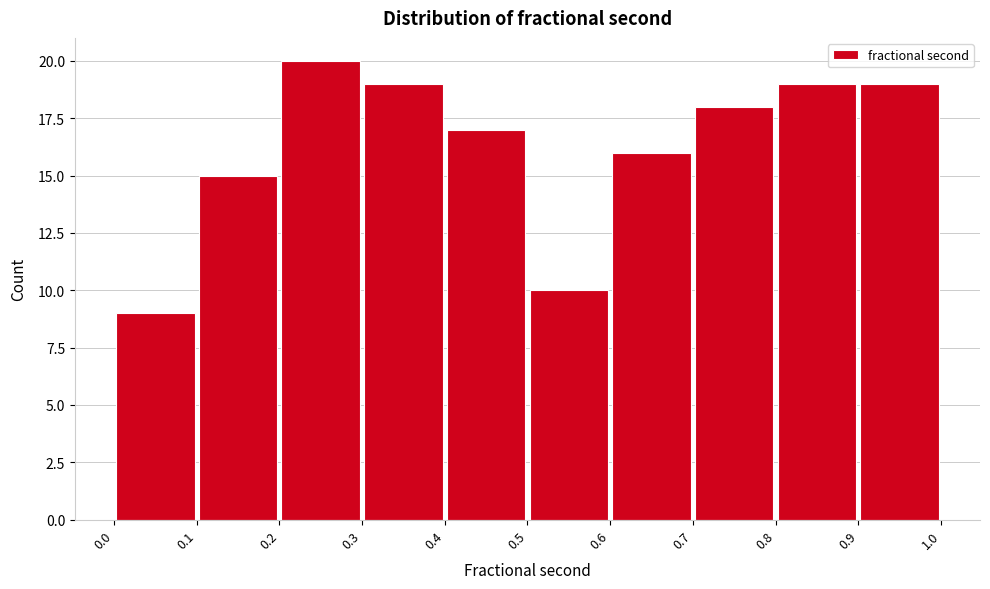

Reading left to right, list every bar in this chart as the range it spans on the x-axis followed by its height. The values are not printed on the chart, so give them approximately, as read against the axis.

0.0 to 0.1: 9
0.1 to 0.2: 15
0.2 to 0.3: 20
0.3 to 0.4: 19
0.4 to 0.5: 17
0.5 to 0.6: 10
0.6 to 0.7: 16
0.7 to 0.8: 18
0.8 to 0.9: 19
0.9 to 1.0: 19